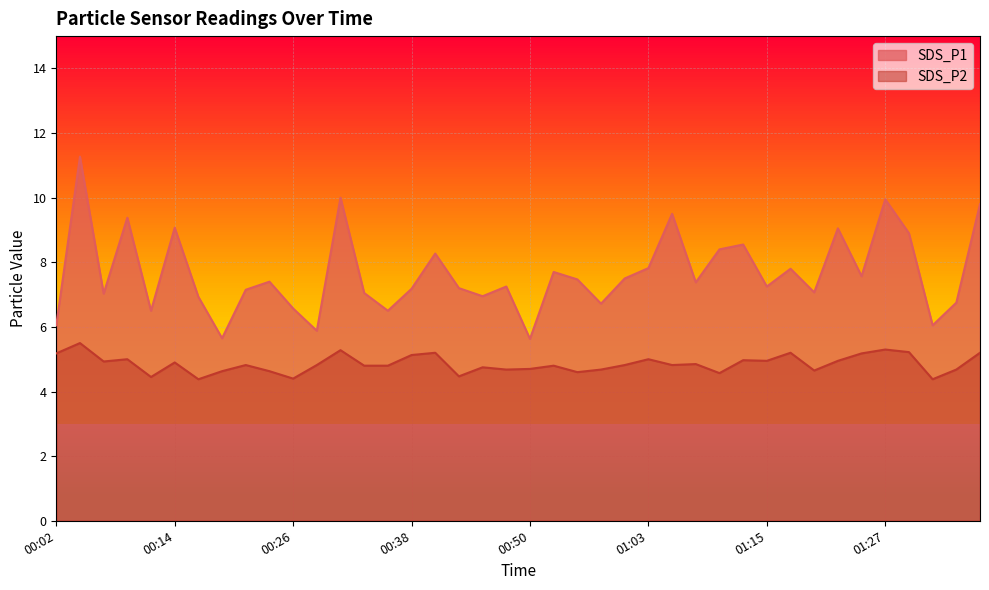

Which series has the widest spread of values?

SDS_P1